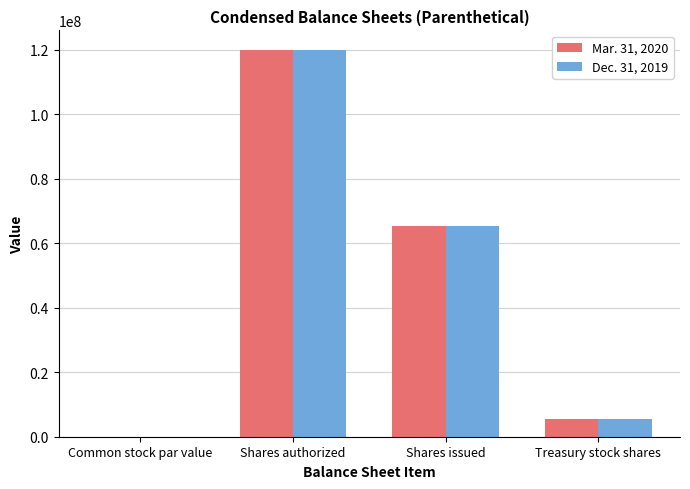

Which category has the highest value in the Mar. 31, 2020 series?

Shares authorized